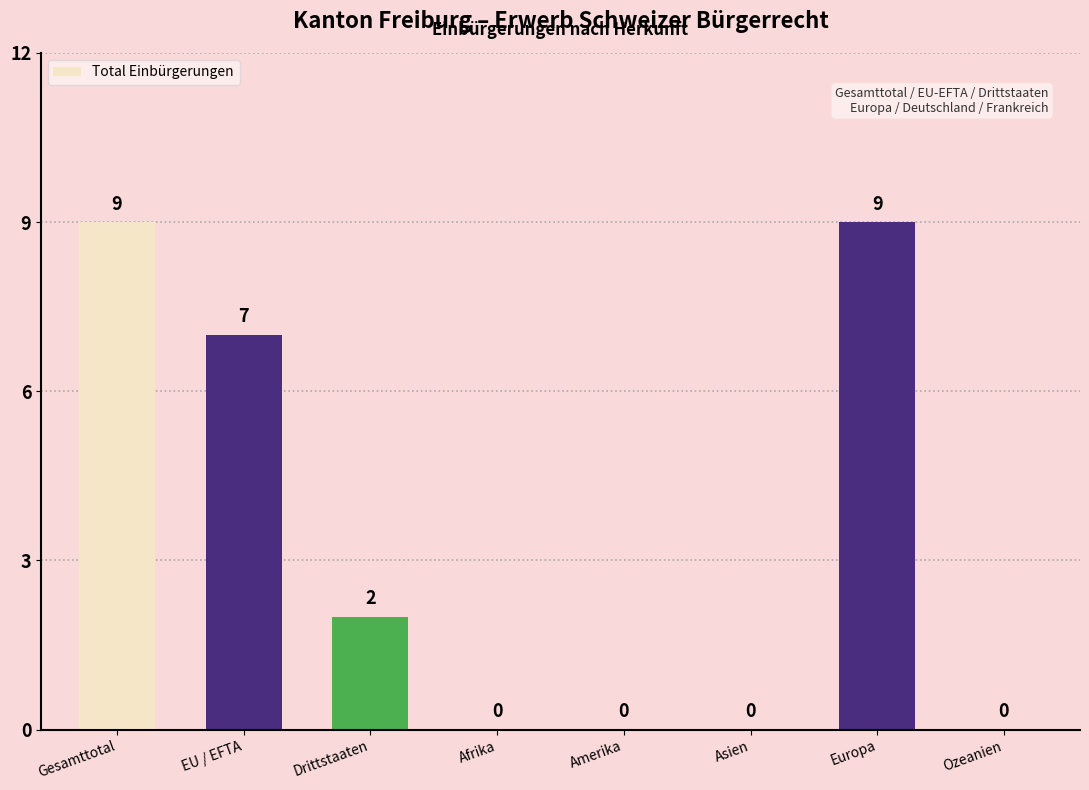

How many series are shown in this chart?

1